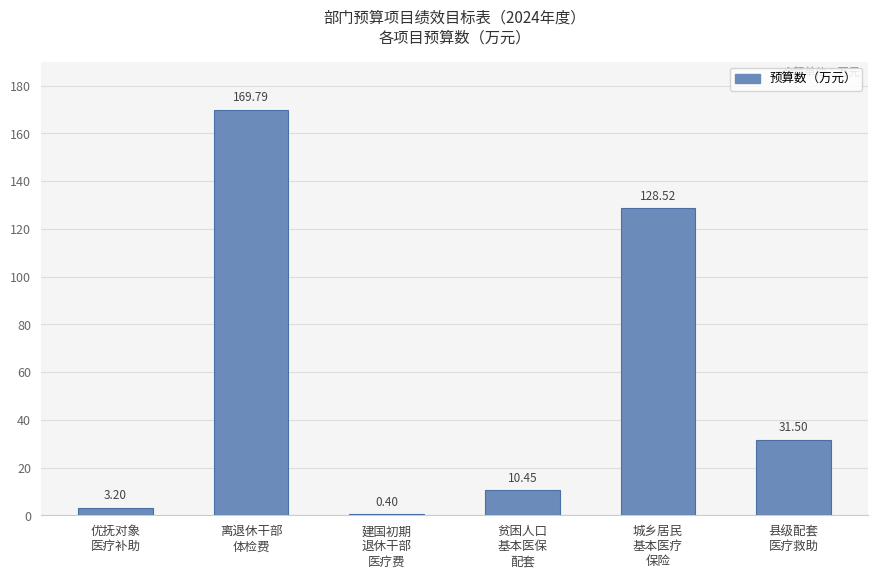

What is the sum of all values?

343.9